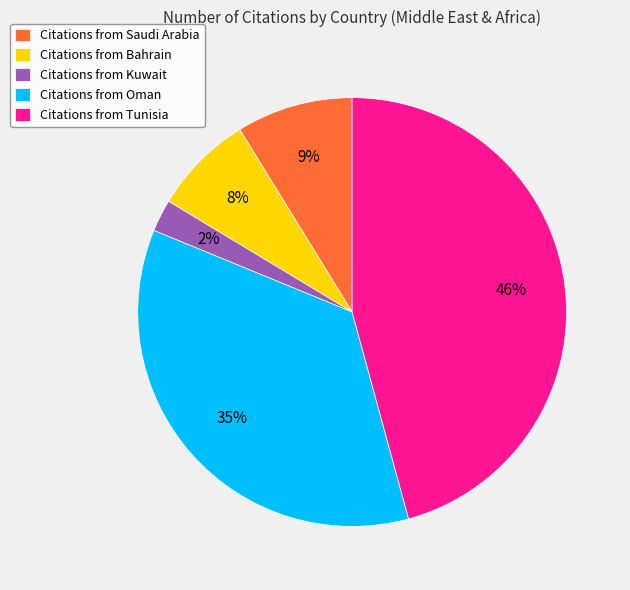

To the nearest percent, what is the average slice percentage?

20%